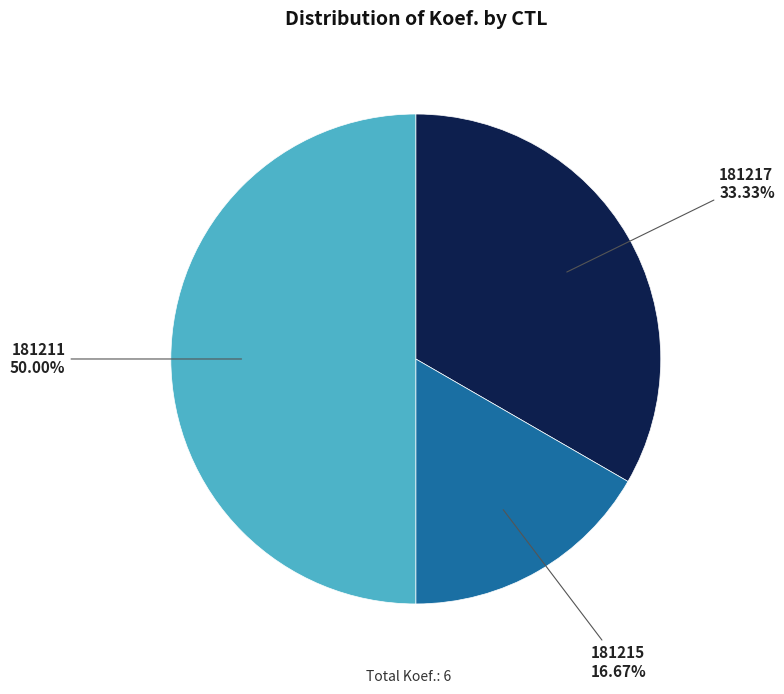

How many segments does this pie chart have?

3